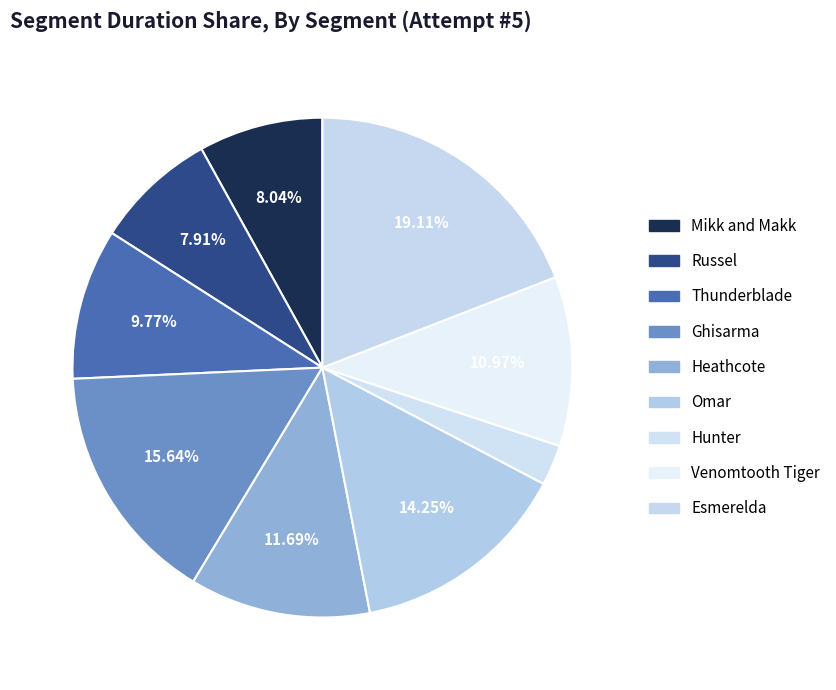

Is there any slice that represents more than half of the pie?

No